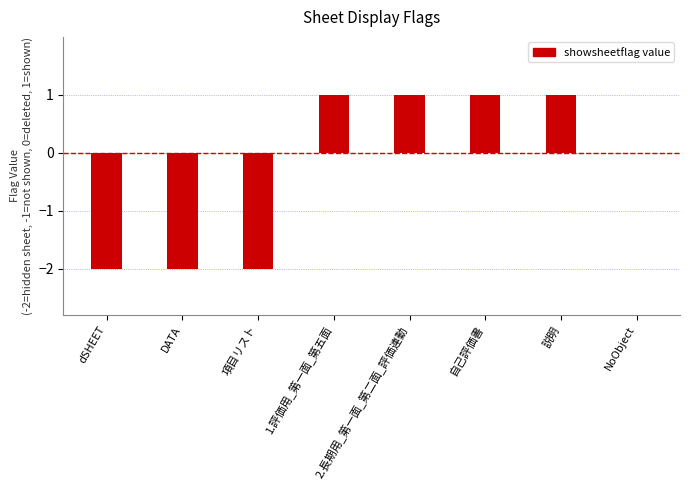

The value at dSHEET is 0. True or false?

False